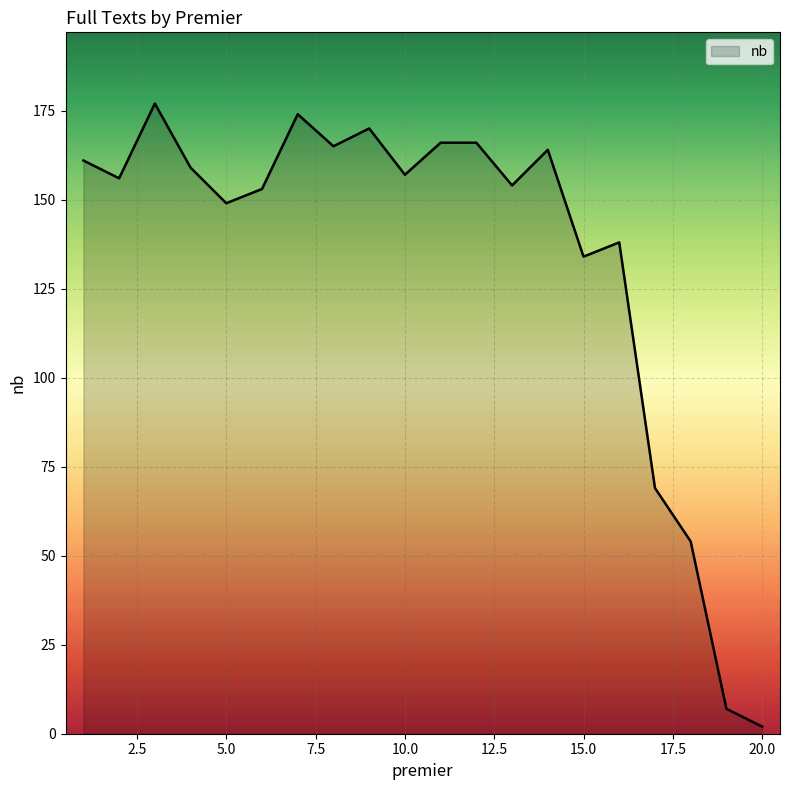

How many lines are shown in the chart?

1